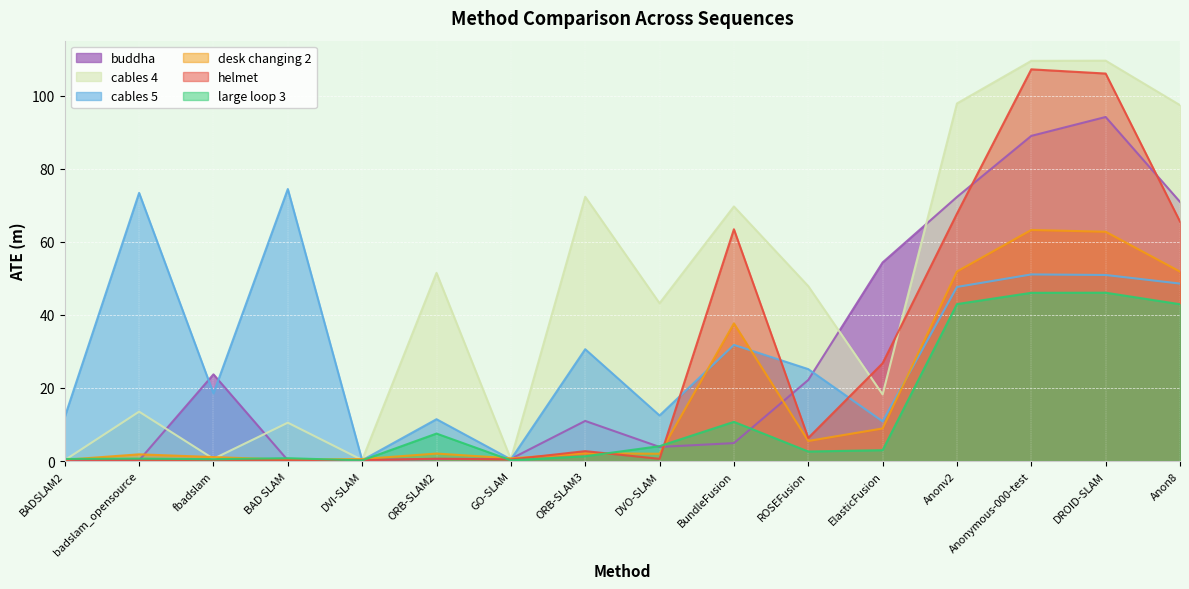

What is the difference between the maximum and minimum values in the helmet series?

107.0